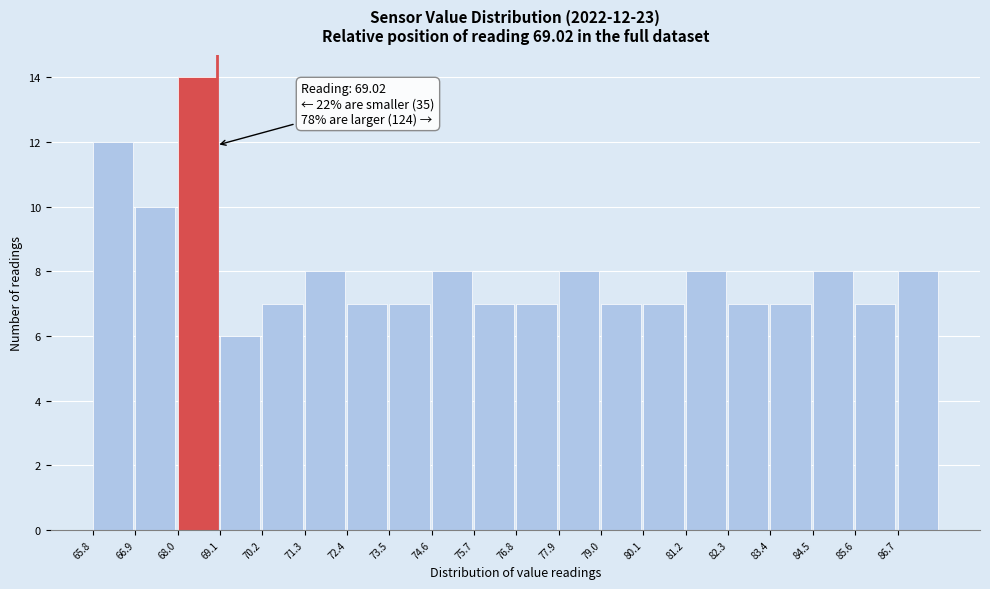

Which range on the x-axis has the tallest bar?

68.0 to 69.2